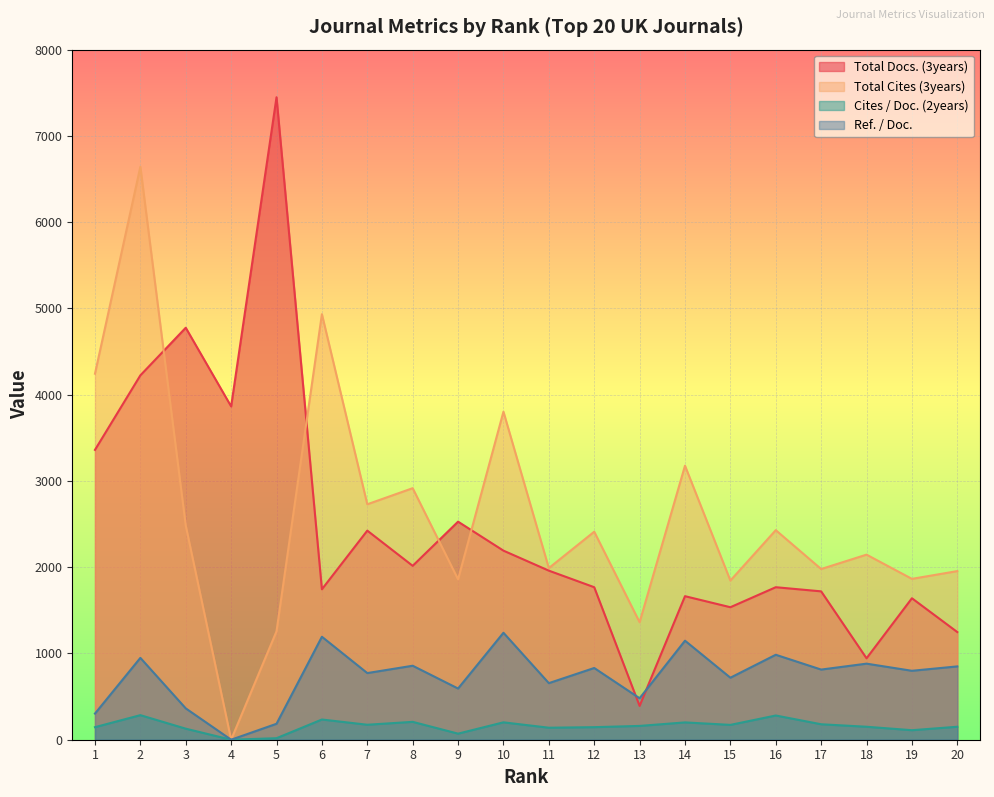

How many interior local valleys does the Total Cites (3years) series have?

8